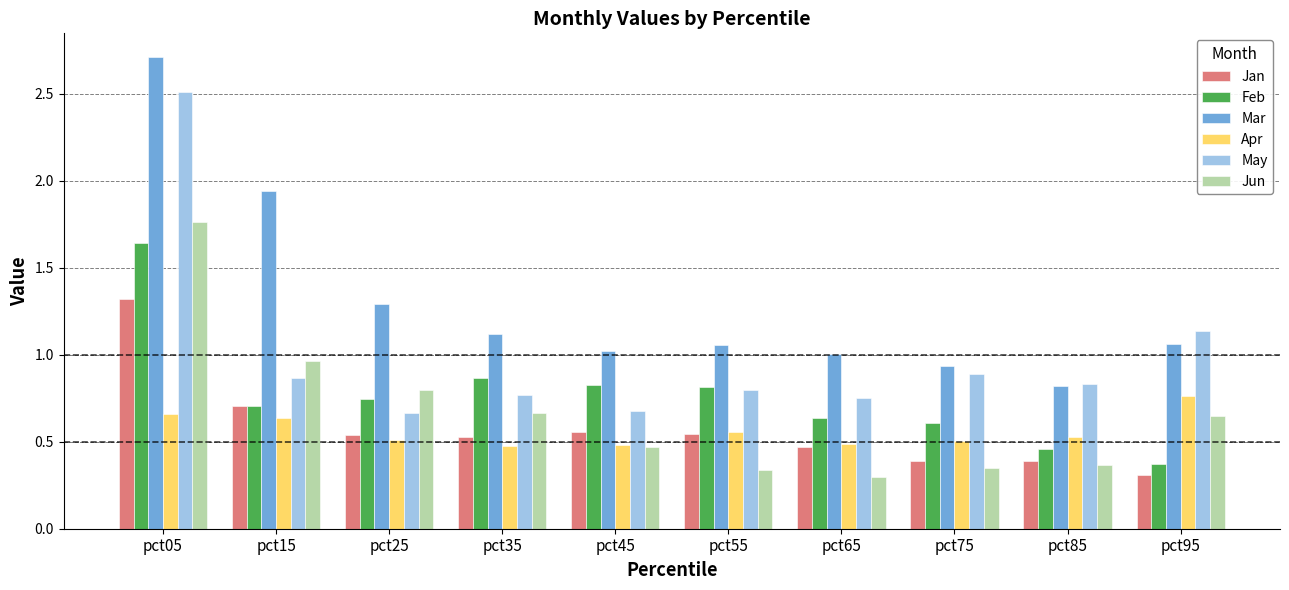

What is the greatest value displayed?

2.7